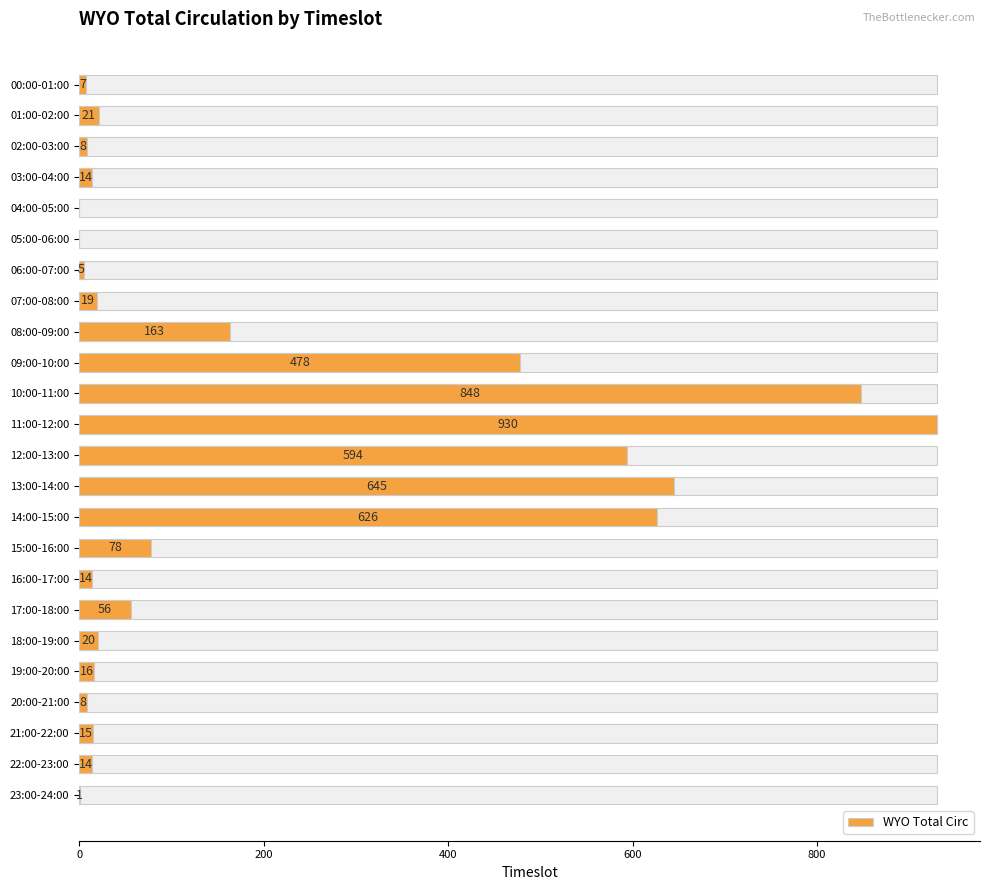

Approximately how many times larger is the value at 11:00-12:00 compared to 09:00-10:00?

1.9